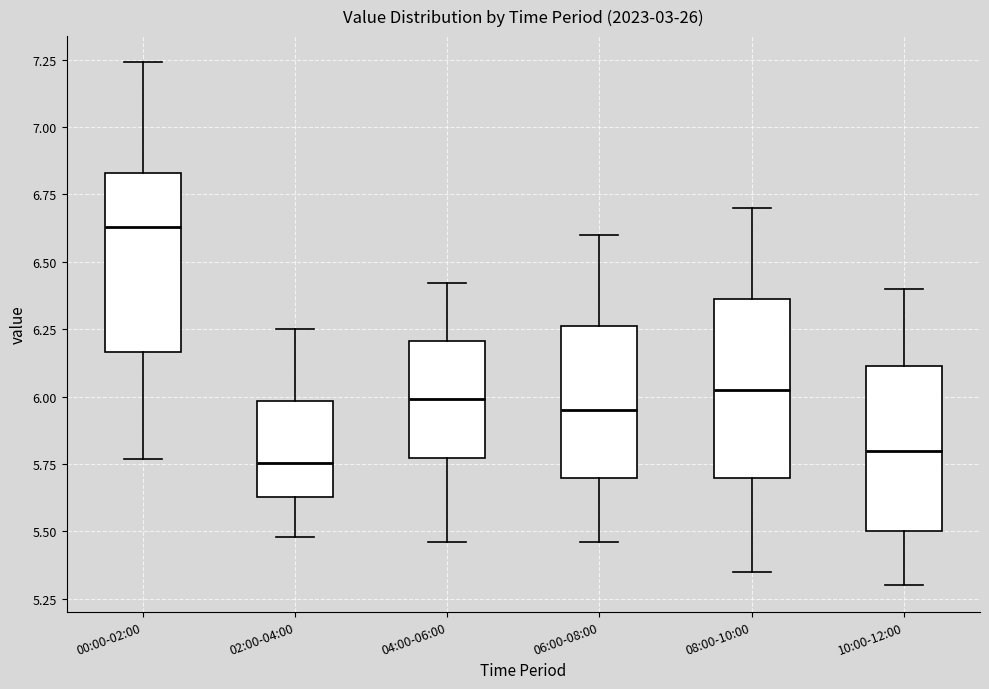

Reading left to right, read every box against the y-axis: the position of its median line, the range the box covers, and the ends of its whiskers. The values are not printed on the chart, so give them approximately, as read against the axis.

00:00-02:00: median 6.65, box 6.15 to 6.85, whiskers 5.75 to 7.25
02:00-04:00: median 5.75, box 5.65 to 6.00, whiskers 5.50 to 6.25
04:00-06:00: median 6.00, box 5.75 to 6.20, whiskers 5.45 to 6.40
06:00-08:00: median 5.95, box 5.70 to 6.25, whiskers 5.45 to 6.60
08:00-10:00: median 6.05, box 5.70 to 6.35, whiskers 5.35 to 6.70
10:00-12:00: median 5.80, box 5.50 to 6.10, whiskers 5.30 to 6.40